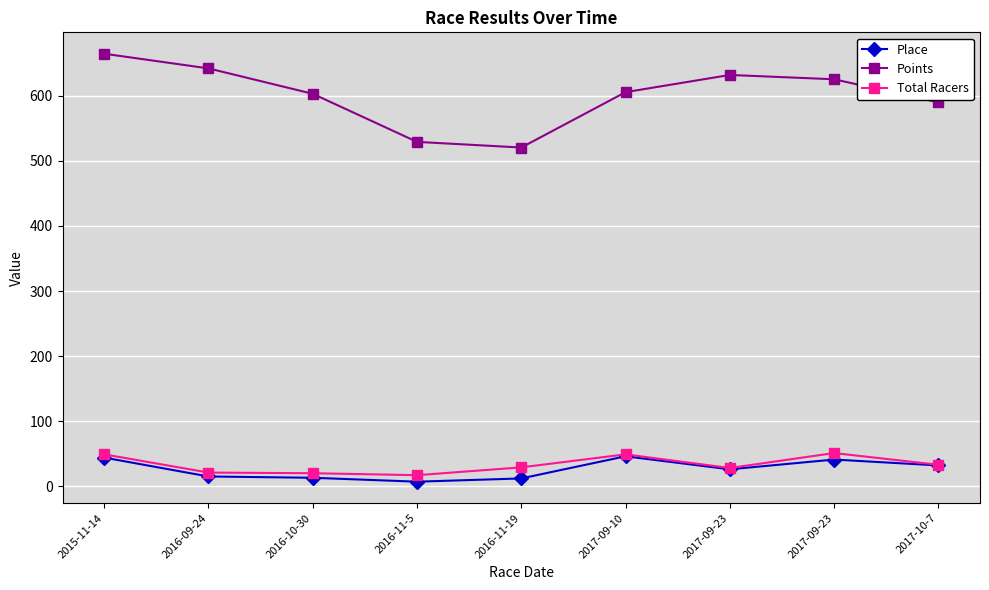

Which series has the largest total across all categories?

Points